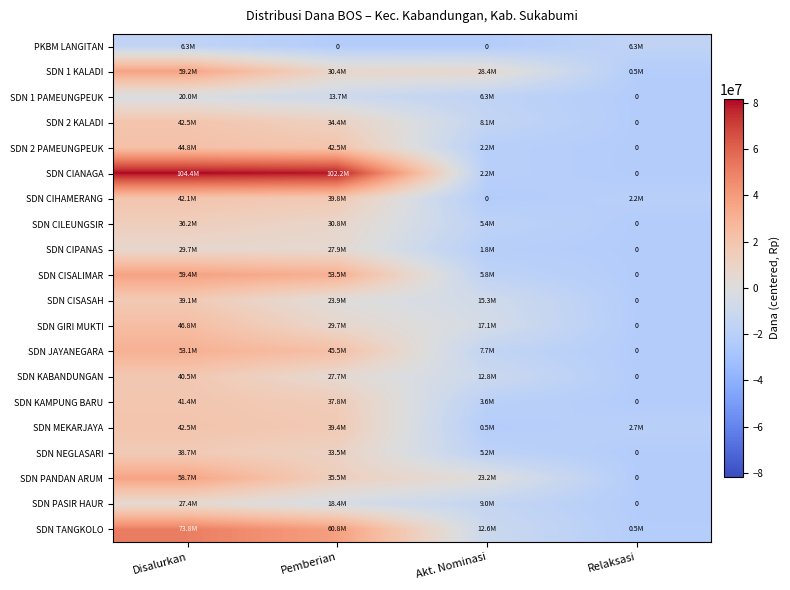

What is the approximate value of SDN PASIR HAUR at Akt. Nominasi?

-13668750